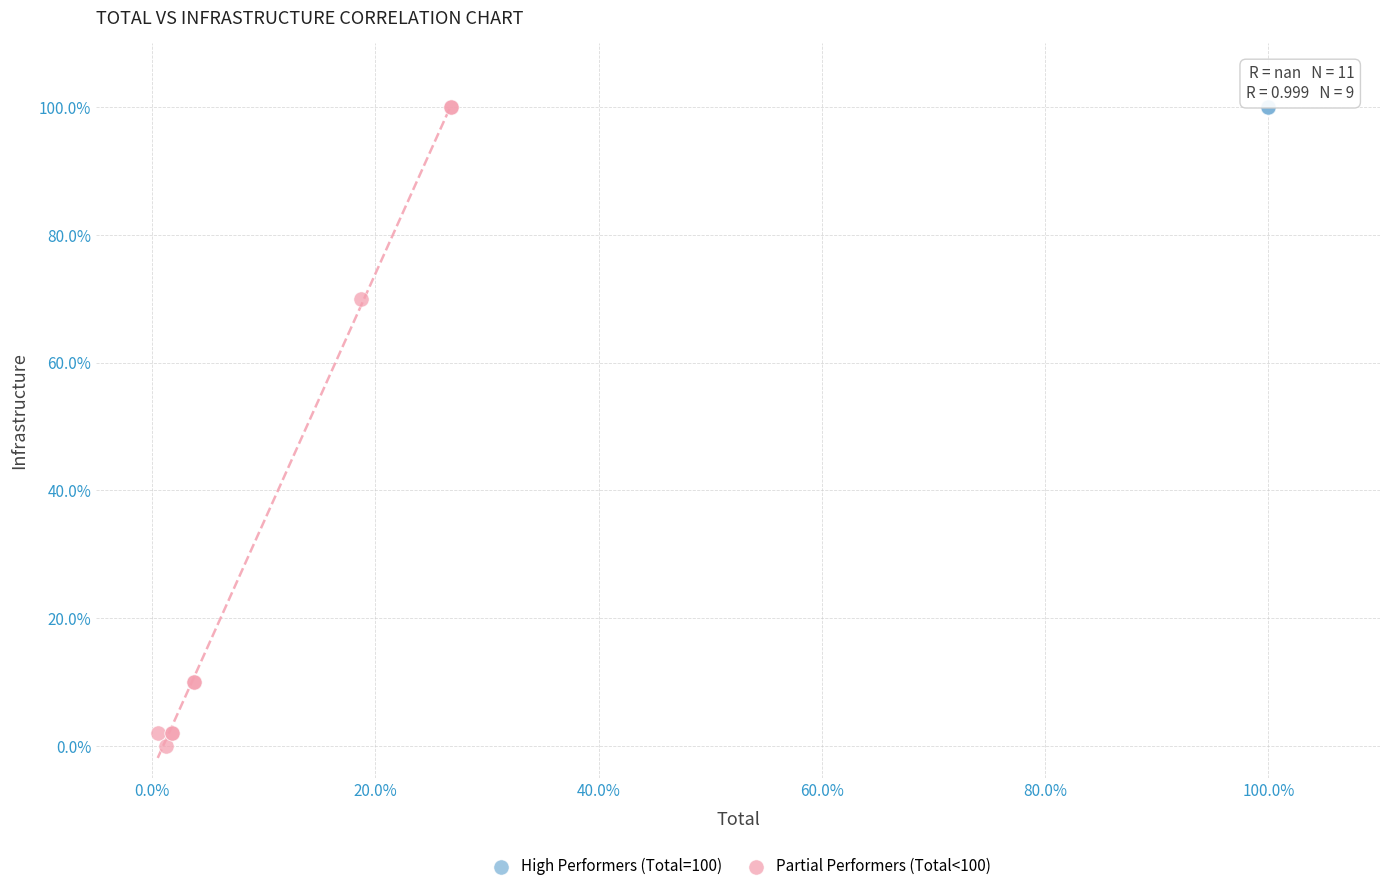

Which series reaches the minimum Y coordinate?

Partial Performers (Total<100)